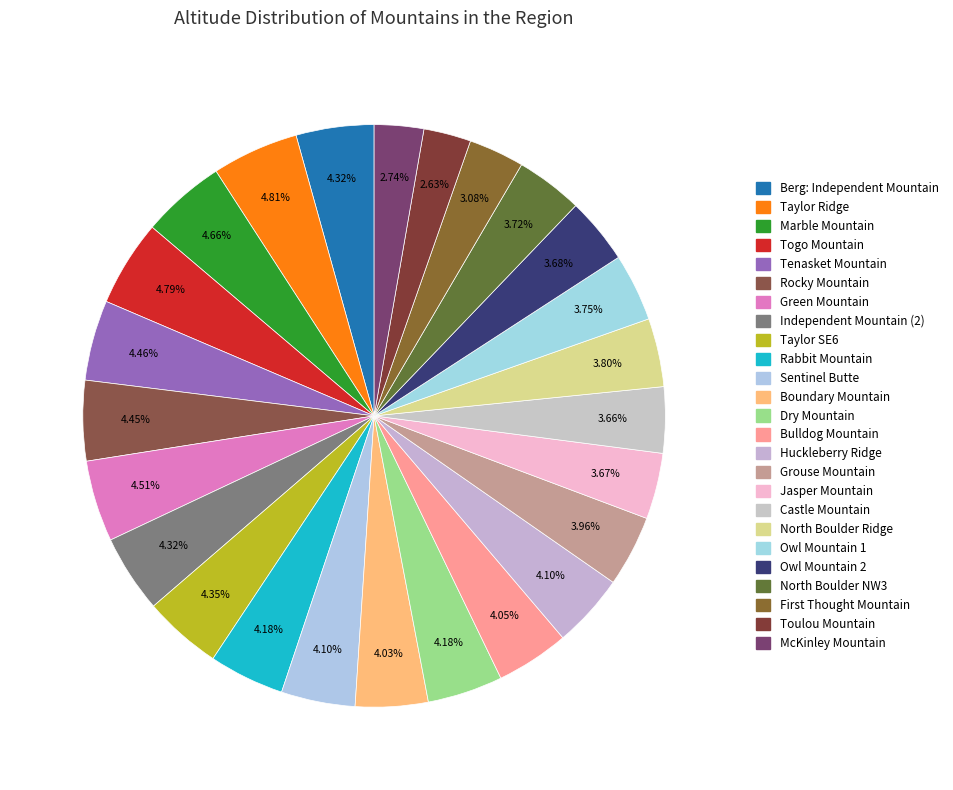

How many segments does this pie chart have?

25